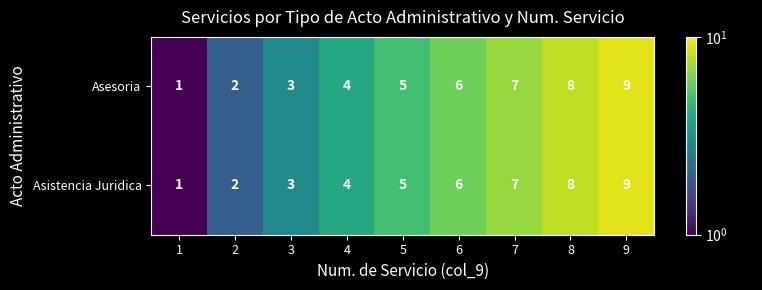

Is the value of Asistencia Juridica at 4 greater than the value of Asesoria at 3?

Yes